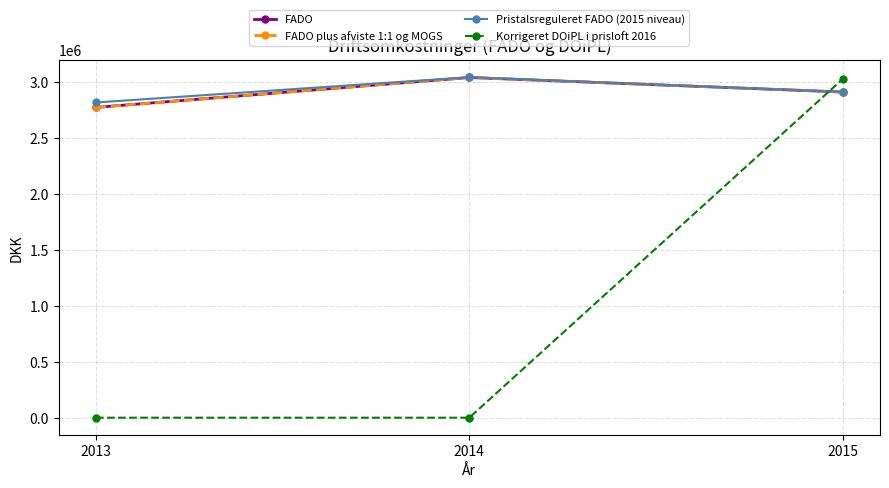

Does the chart have visible grid lines?

Yes